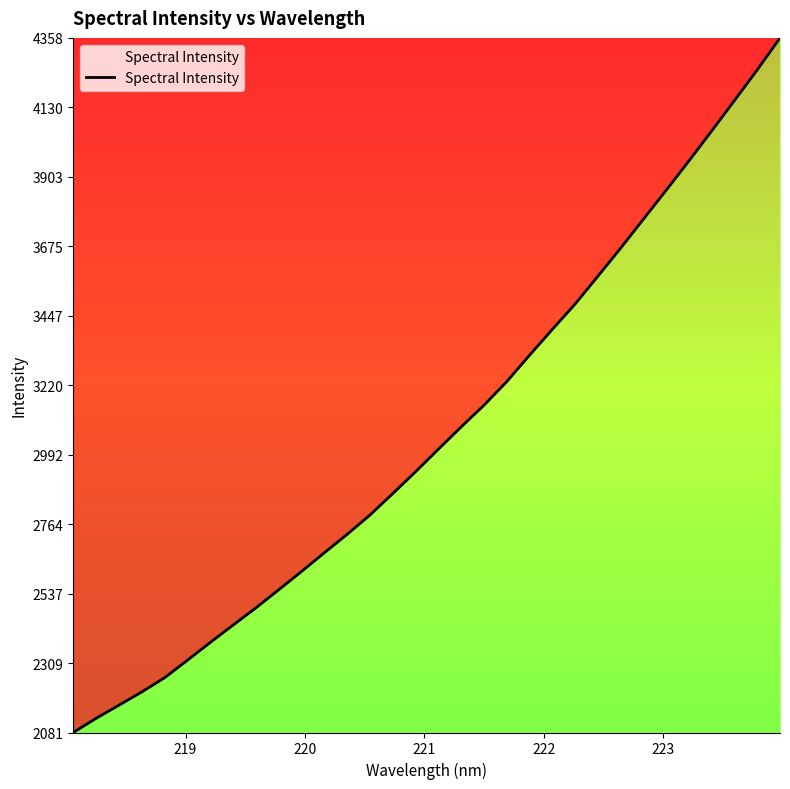

What is the greatest value displayed?

4358.5